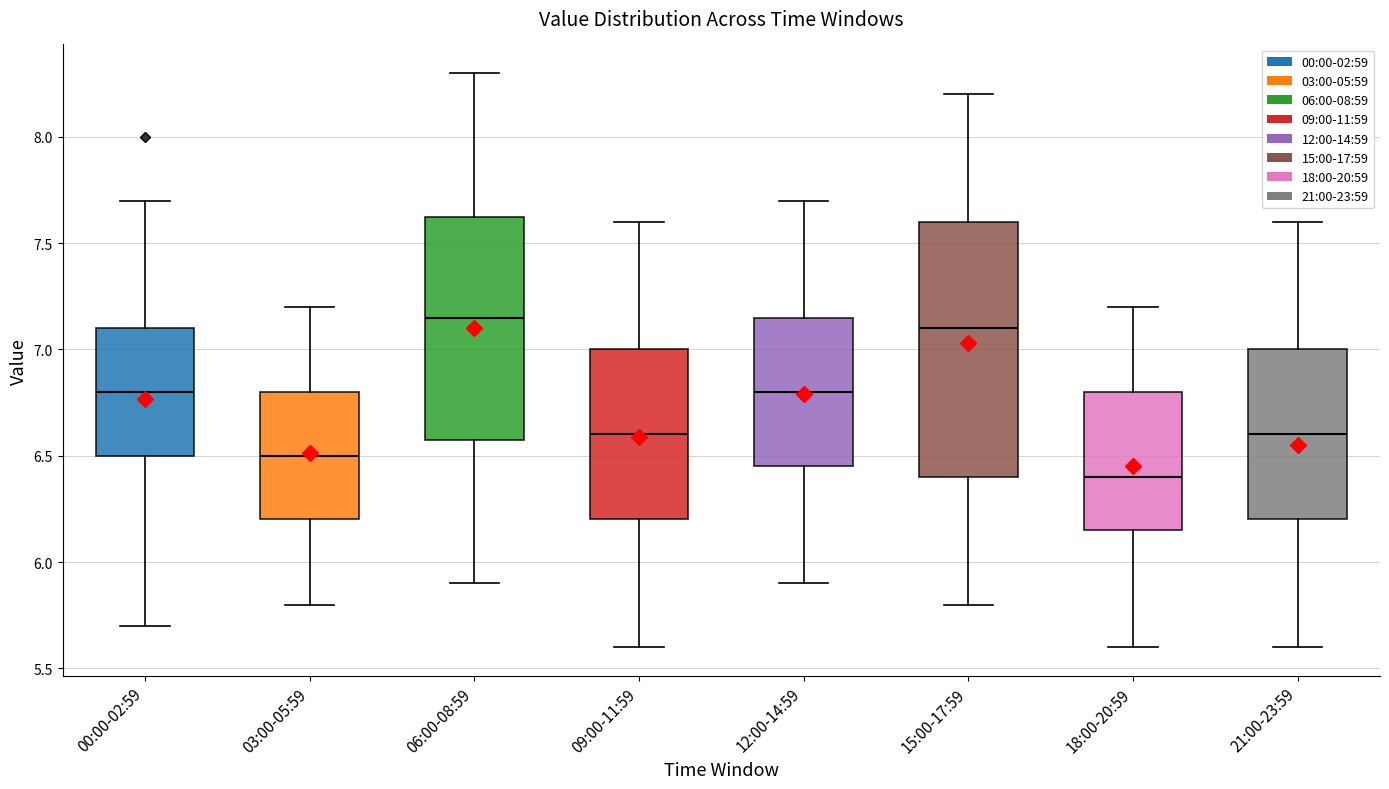

Reading left to right, read every box against the y-axis: the position of its median line, the range the box covers, and the ends of its whiskers. The values are not printed on the chart, so give them approximately, as read against the axis.

00:00-02:59: median 6.80, box 6.50 to 7.10, whiskers 5.70 to 7.70
03:00-05:59: median 6.50, box 6.20 to 6.80, whiskers 5.80 to 7.20
06:00-08:59: median 7.15, box 6.60 to 7.65, whiskers 5.90 to 8.30
09:00-11:59: median 6.60, box 6.20 to 7.00, whiskers 5.60 to 7.60
12:00-14:59: median 6.80, box 6.45 to 7.15, whiskers 5.90 to 7.70
15:00-17:59: median 7.10, box 6.40 to 7.60, whiskers 5.80 to 8.20
18:00-20:59: median 6.40, box 6.15 to 6.80, whiskers 5.60 to 7.20
21:00-23:59: median 6.60, box 6.20 to 7.00, whiskers 5.60 to 7.60